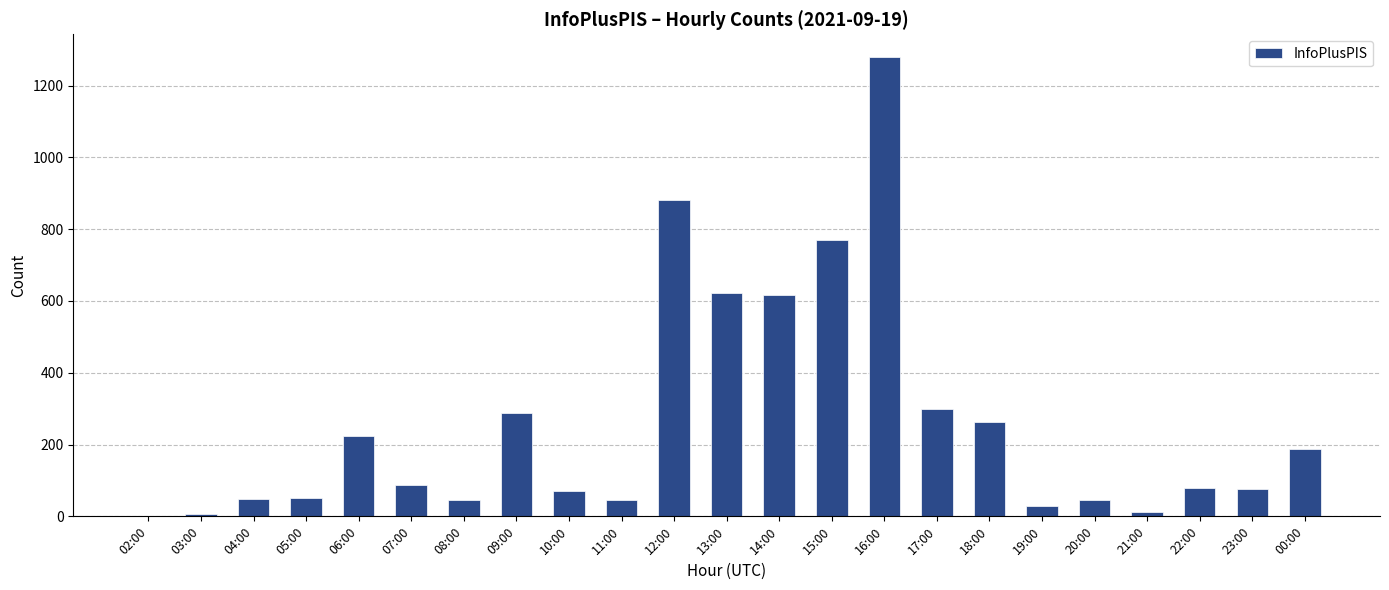

Is it true that the value at 04:00 is 47?

True